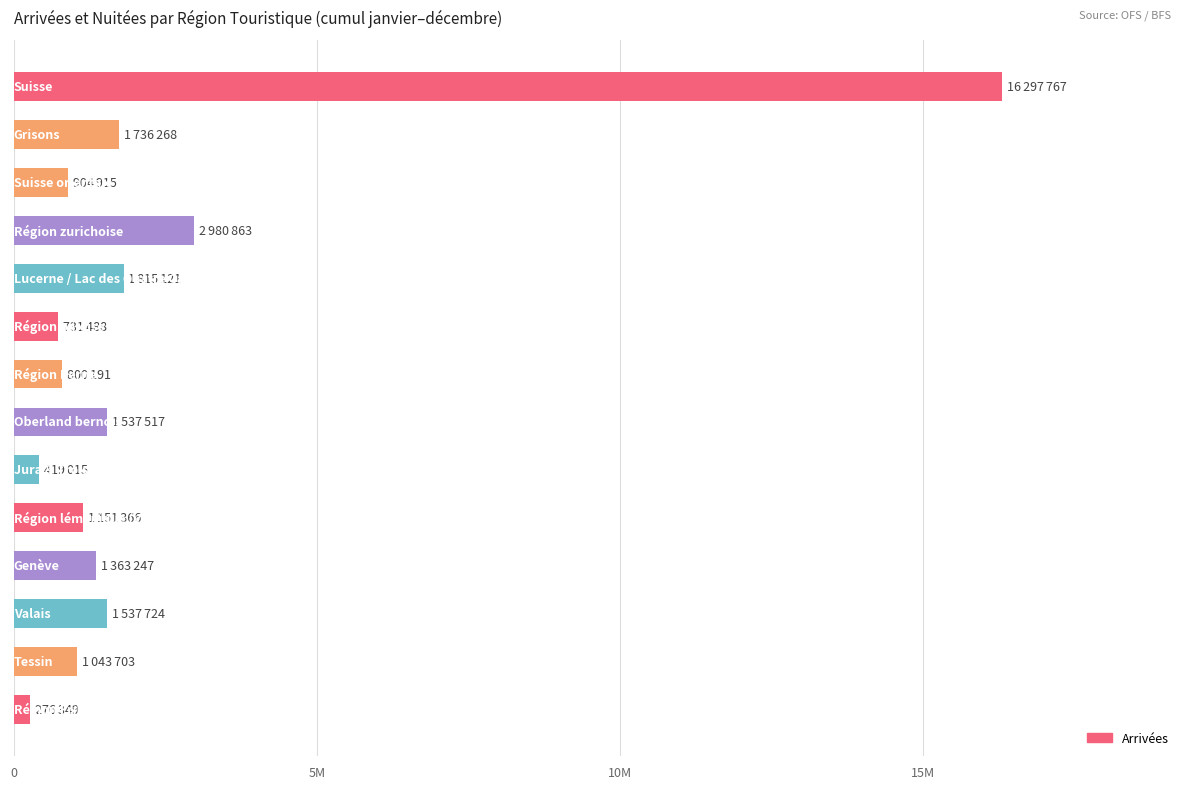

Does the chart contain any negative values?

No